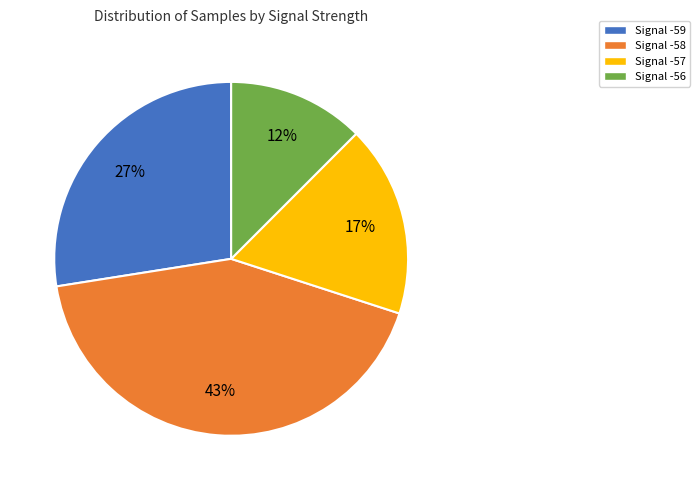

To the nearest percent, what is the average slice percentage?

25%